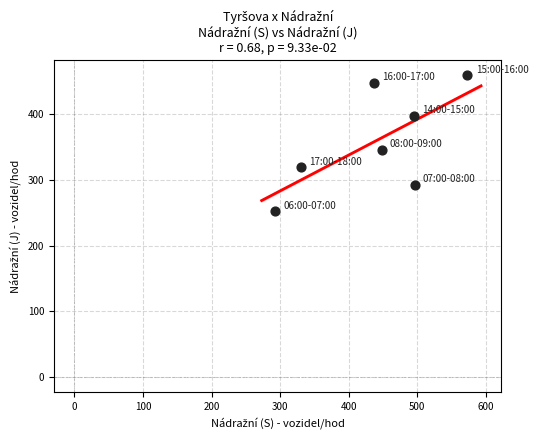

What Y value in the scatter plot is closest to 355?

346